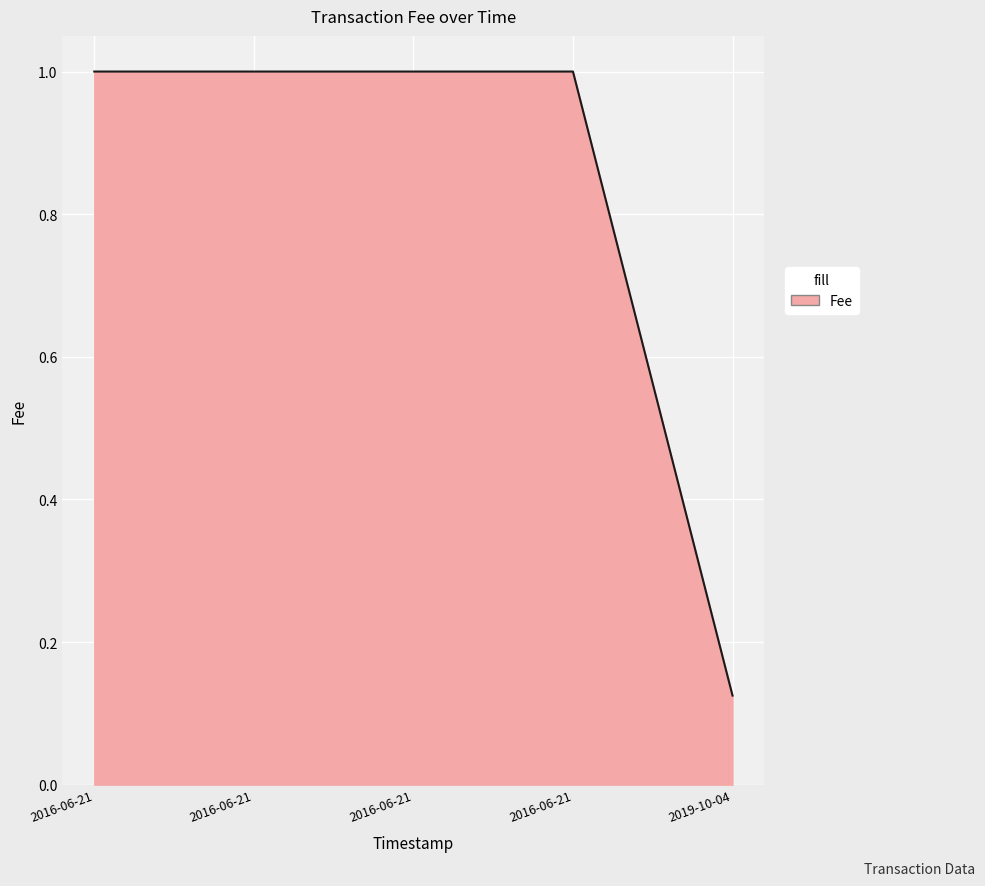

What is the sum of all values?

4.1